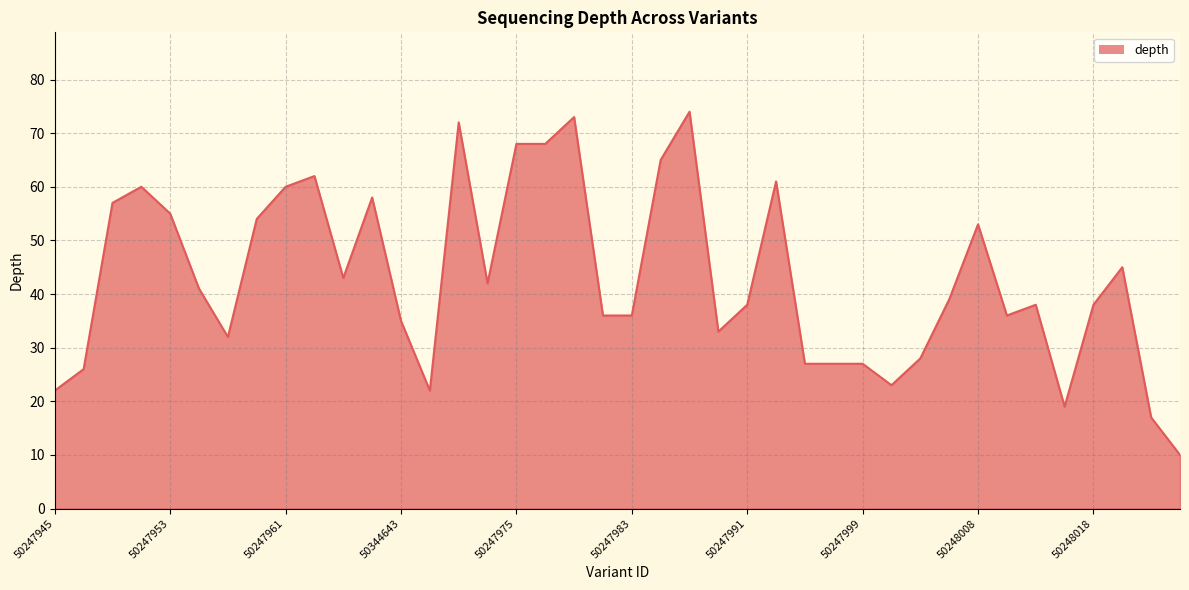

What is the minimum value shown in the chart?

10